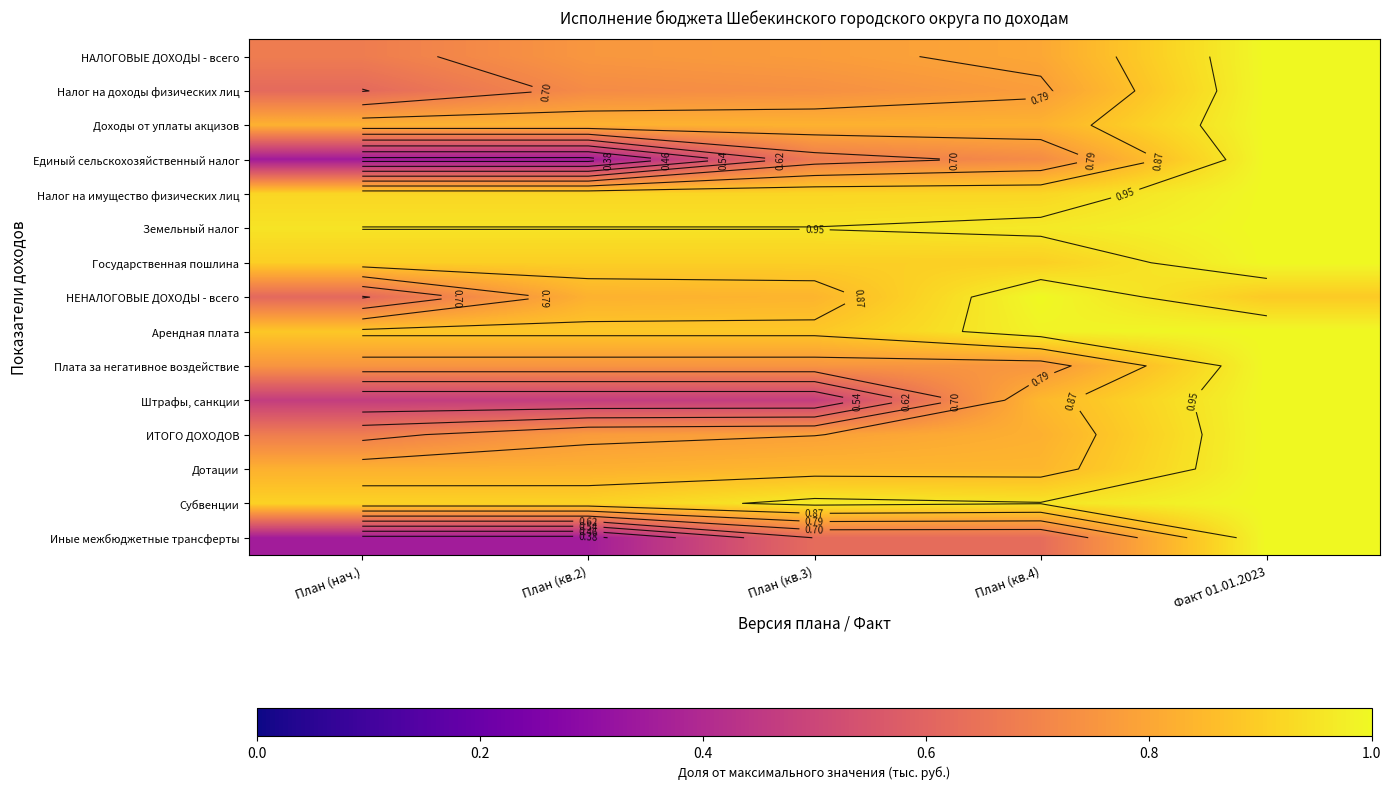

What is the sum of the НАЛОГОВЫЕ ДОХОДЫ - всего values at План (нач.) and План (кв.4)?

1.5